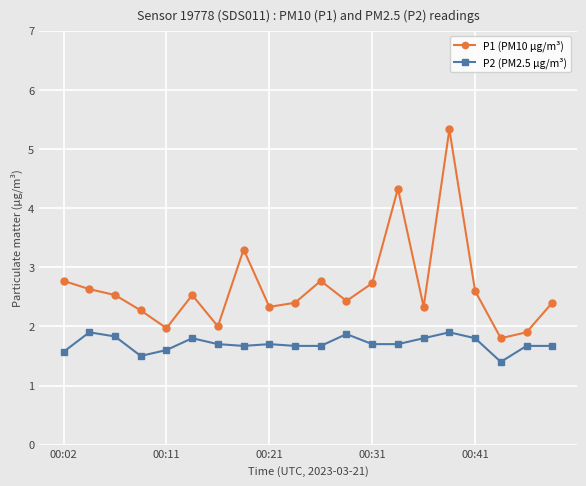

What is the average value of the P1 (PM10 µg/m³) series?

2.7